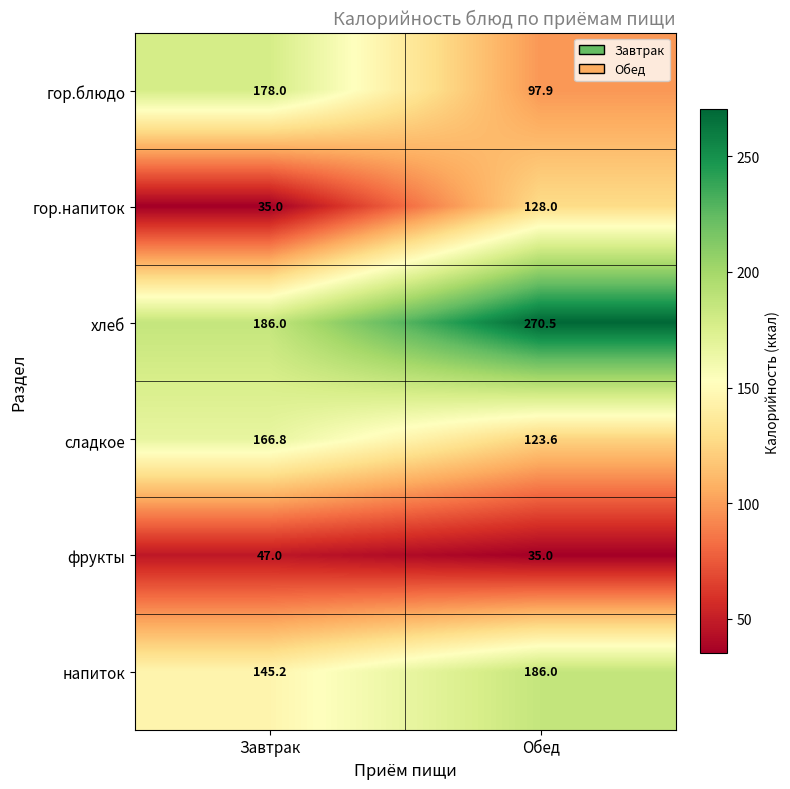

What is the sum of all напиток values?

331.2